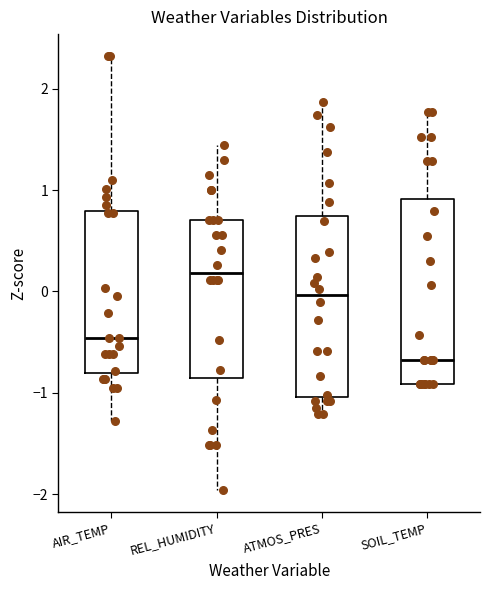

Which box has the highest median line?

REL_HUMIDITY